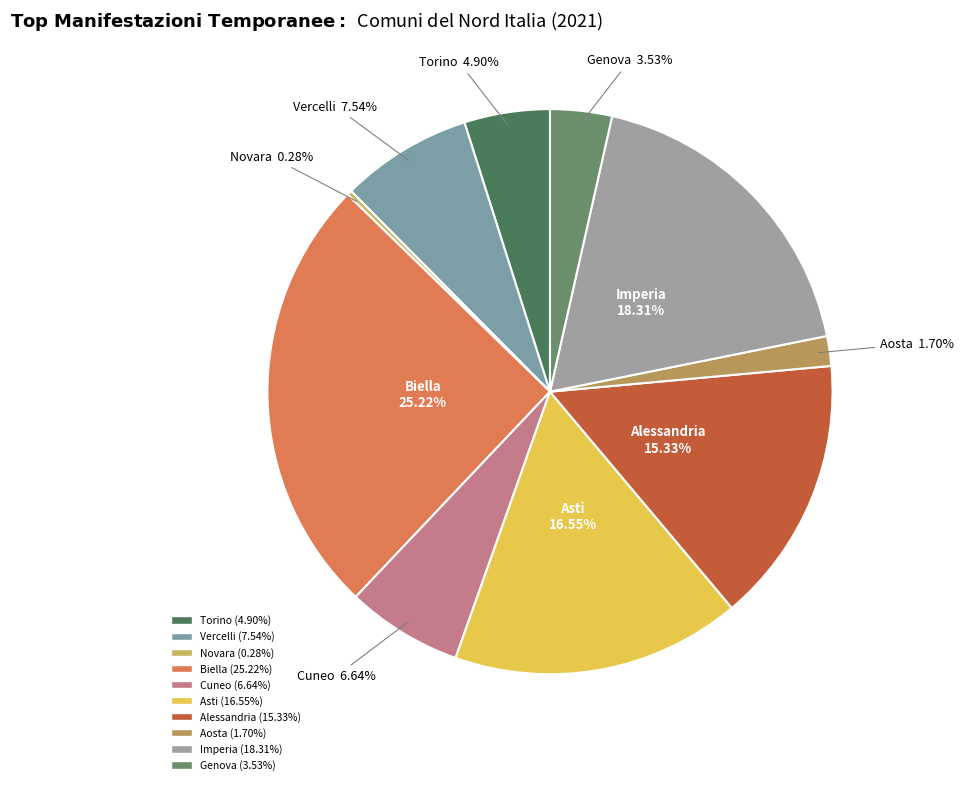

Rank the categories by value from lowest to highest.

Novara, Aosta, Genova, Torino, Cuneo, Vercelli, Alessandria, Asti, Imperia, Biella